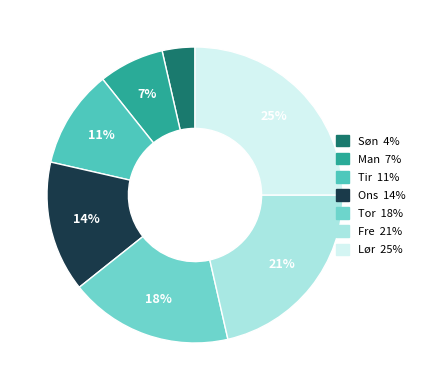

To the nearest percent, what is the average slice percentage?

14%